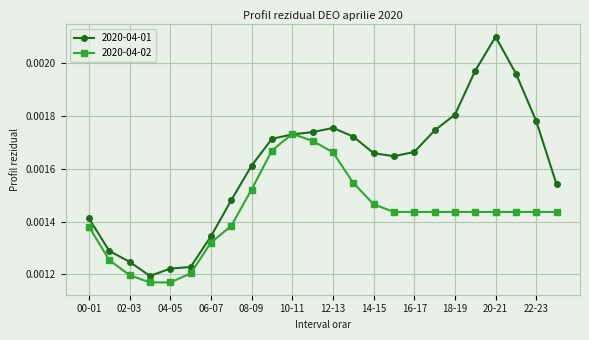

Does the chart have visible grid lines?

Yes